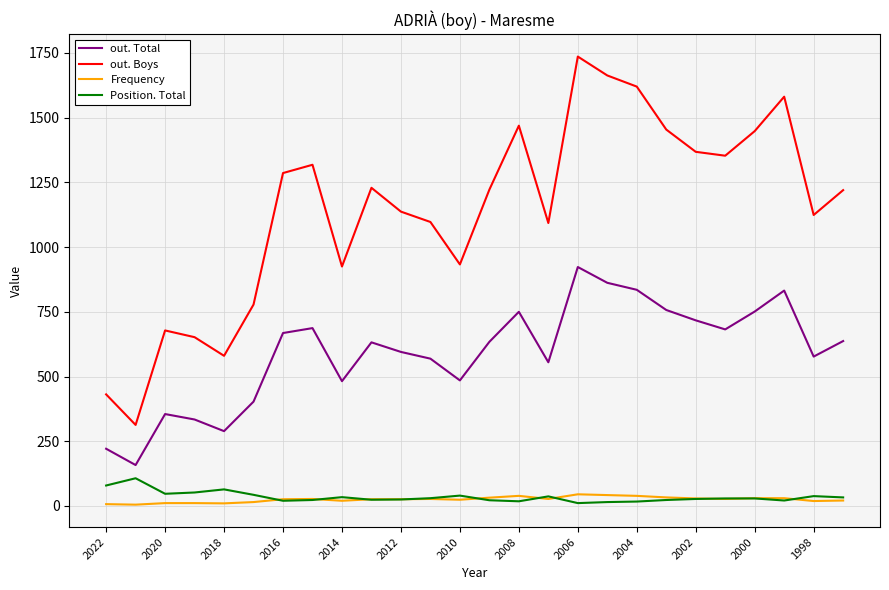

True or false: out. Boys and Position. Total cross at least once.

False